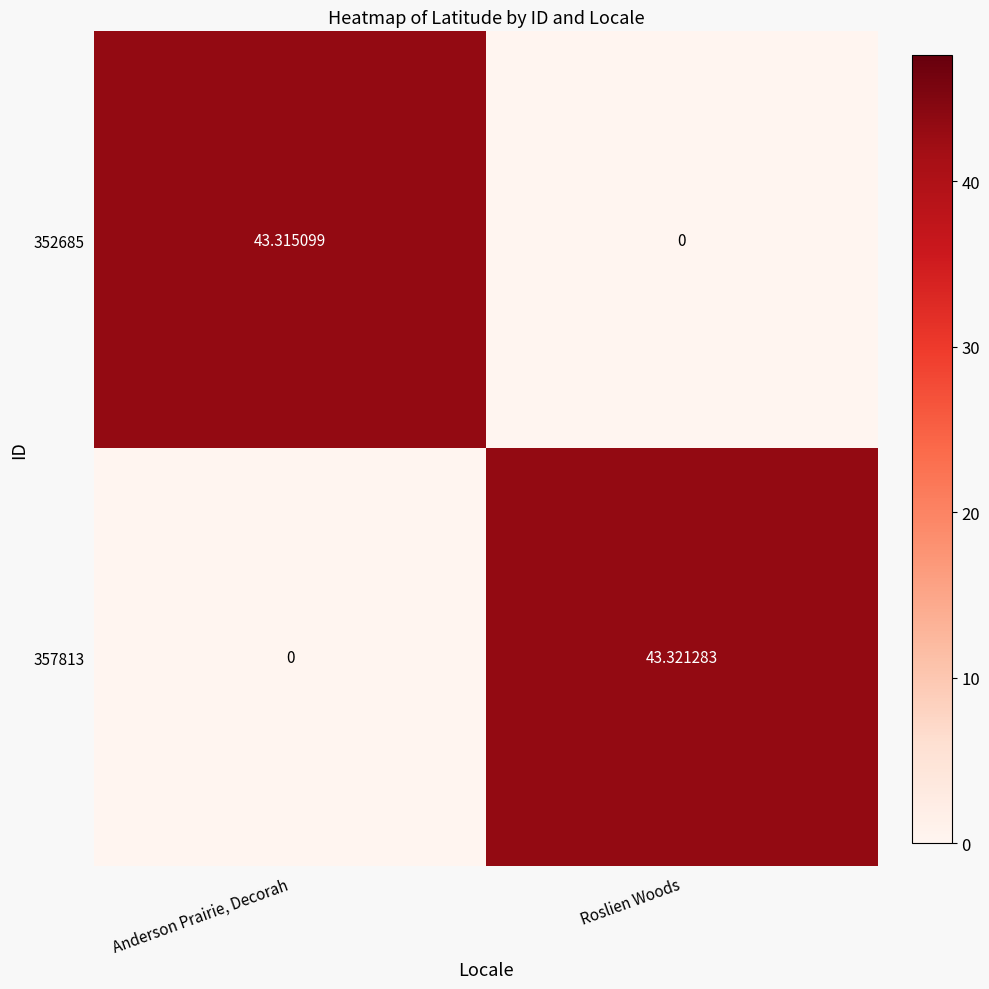

List the labels in order of 357813 value, smallest first.

Anderson Prairie, Decorah, Roslien Woods